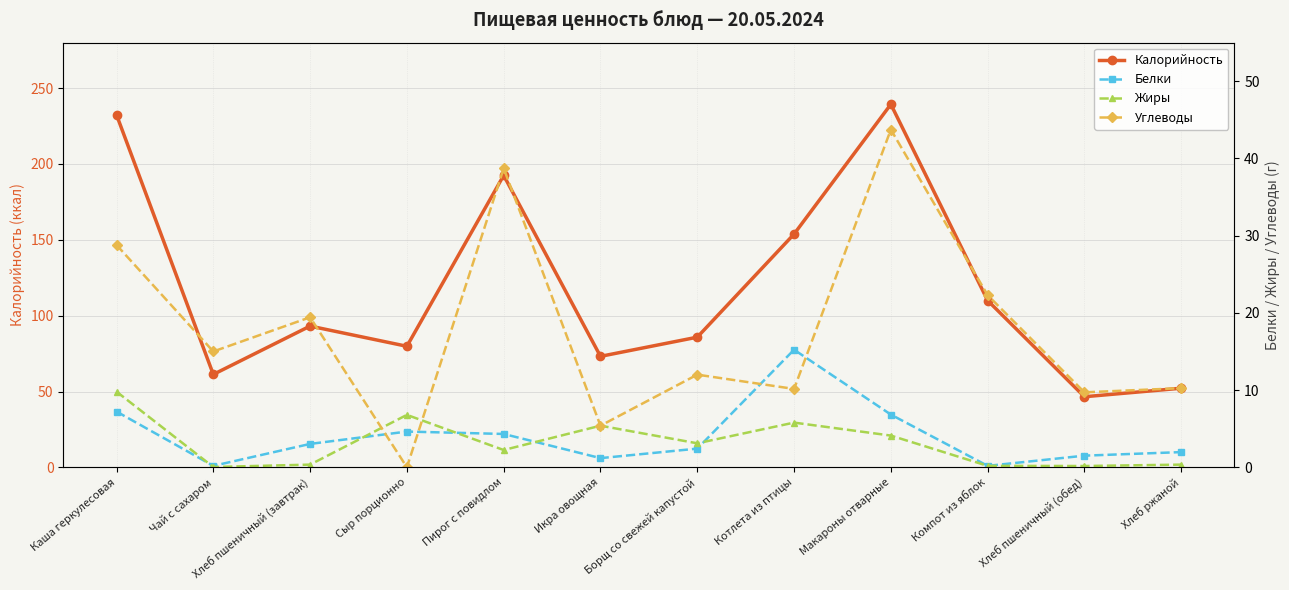

Where is Калорийность nearest to the value 142?

Котлета из птицы